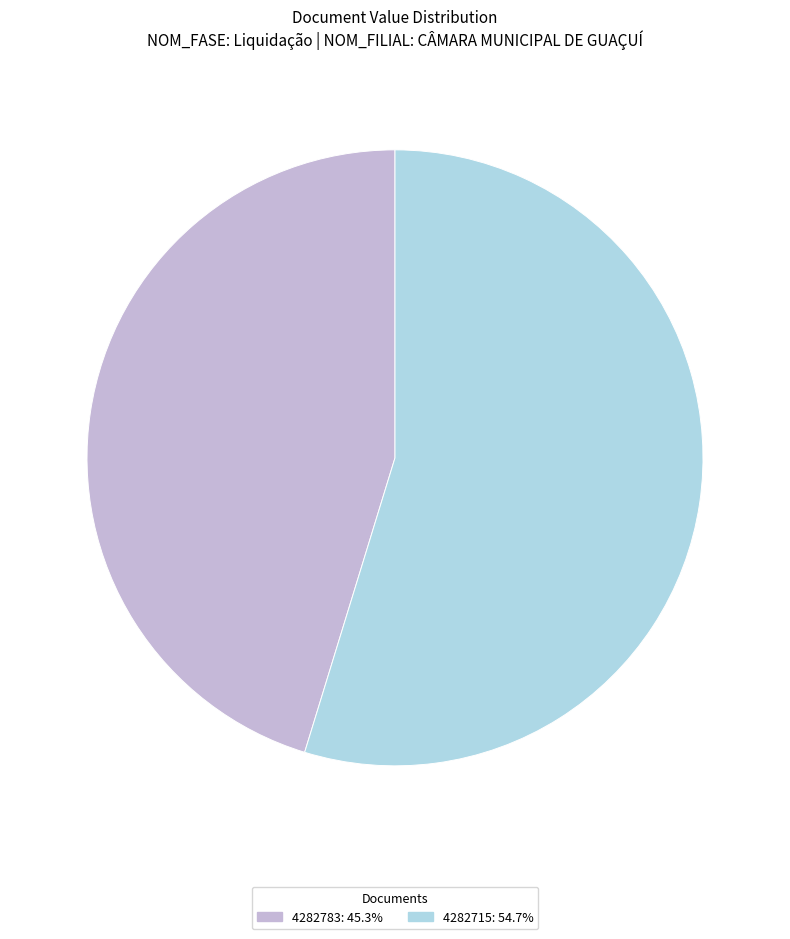

Combined, do 4282783 and 4282715 account for over 50%?

Yes